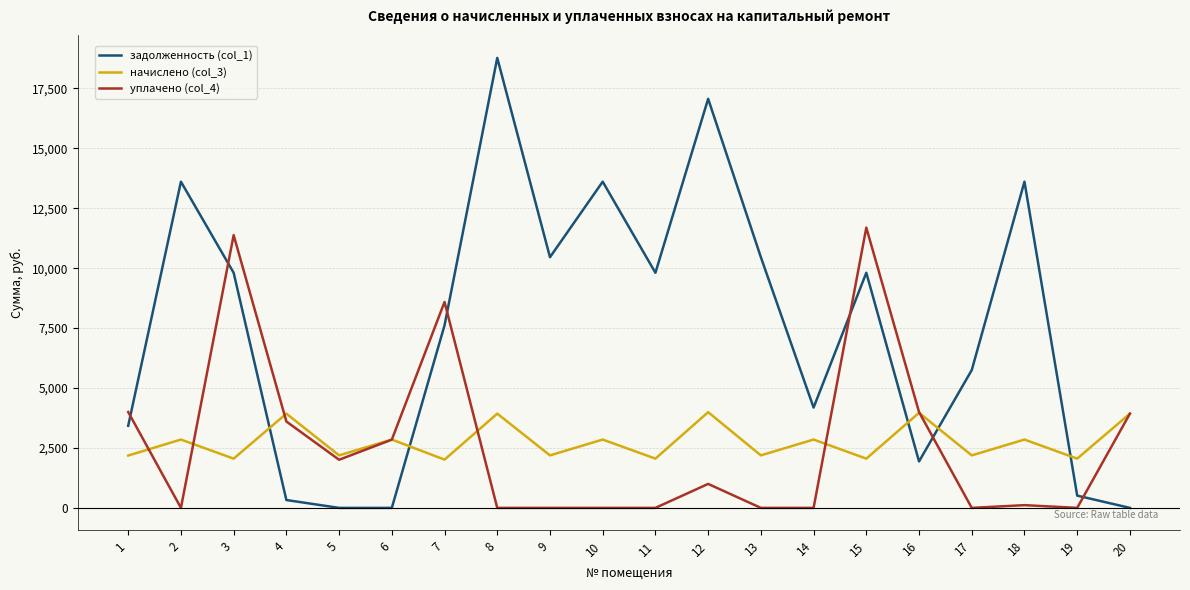

True or false: уплачено (col_4) and задолженность (col_1) cross at least once.

True